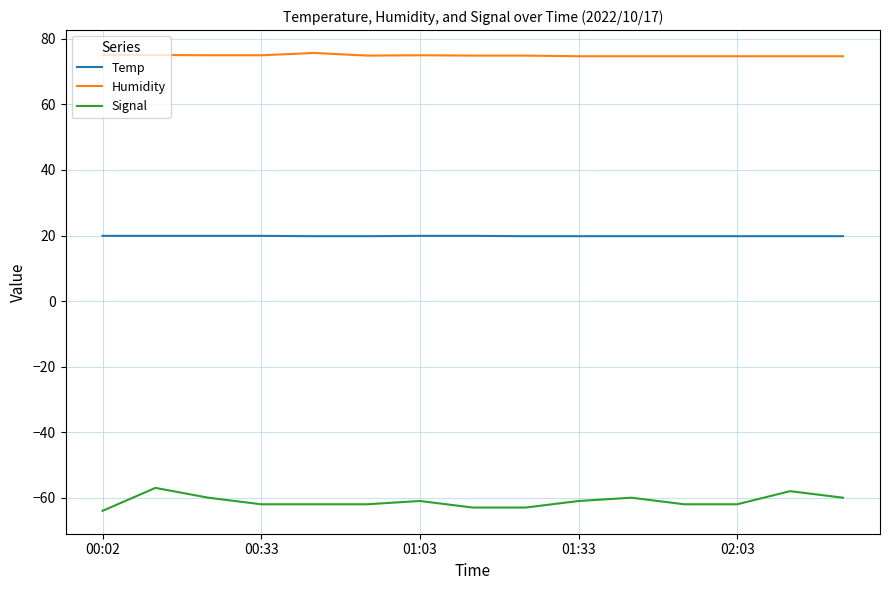

List the series in order of their peak value, lowest first.

Signal, Temp, Humidity